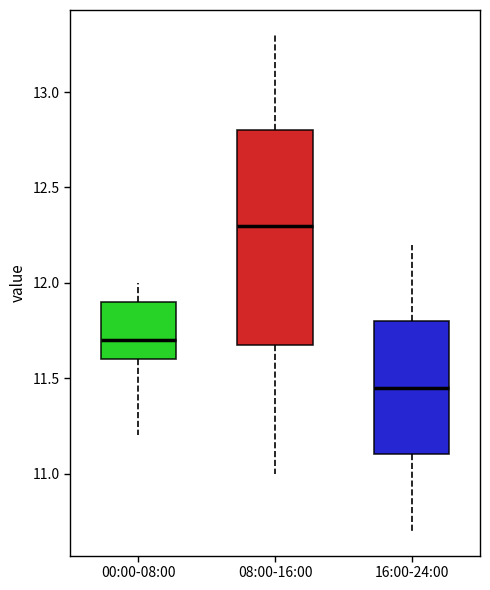

Which box is the tallest, from its lower edge to its upper edge?

08:00-16:00